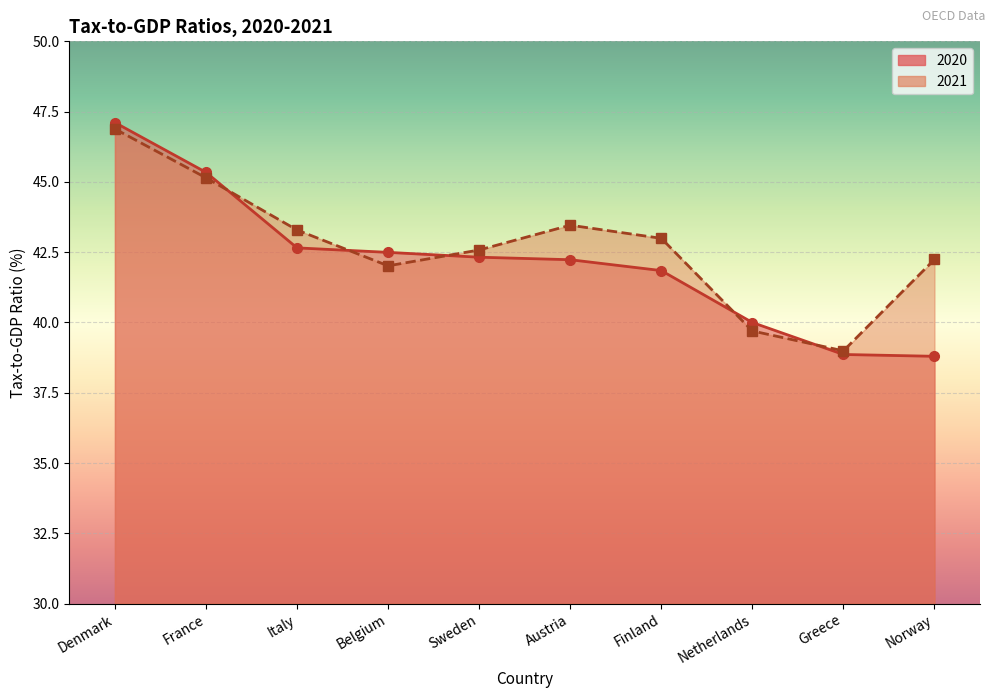

What position from the left is Denmark?

1